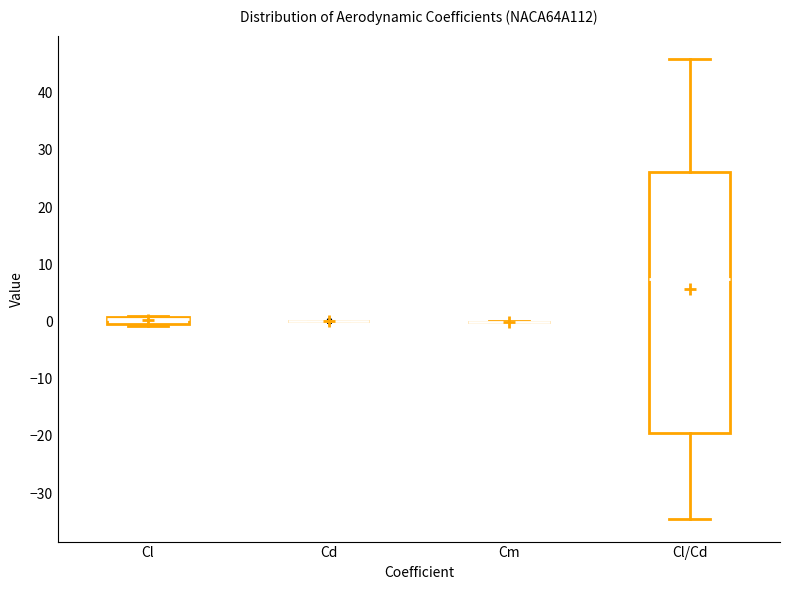

Which box is the tallest, from its lower edge to its upper edge?

Cl/Cd